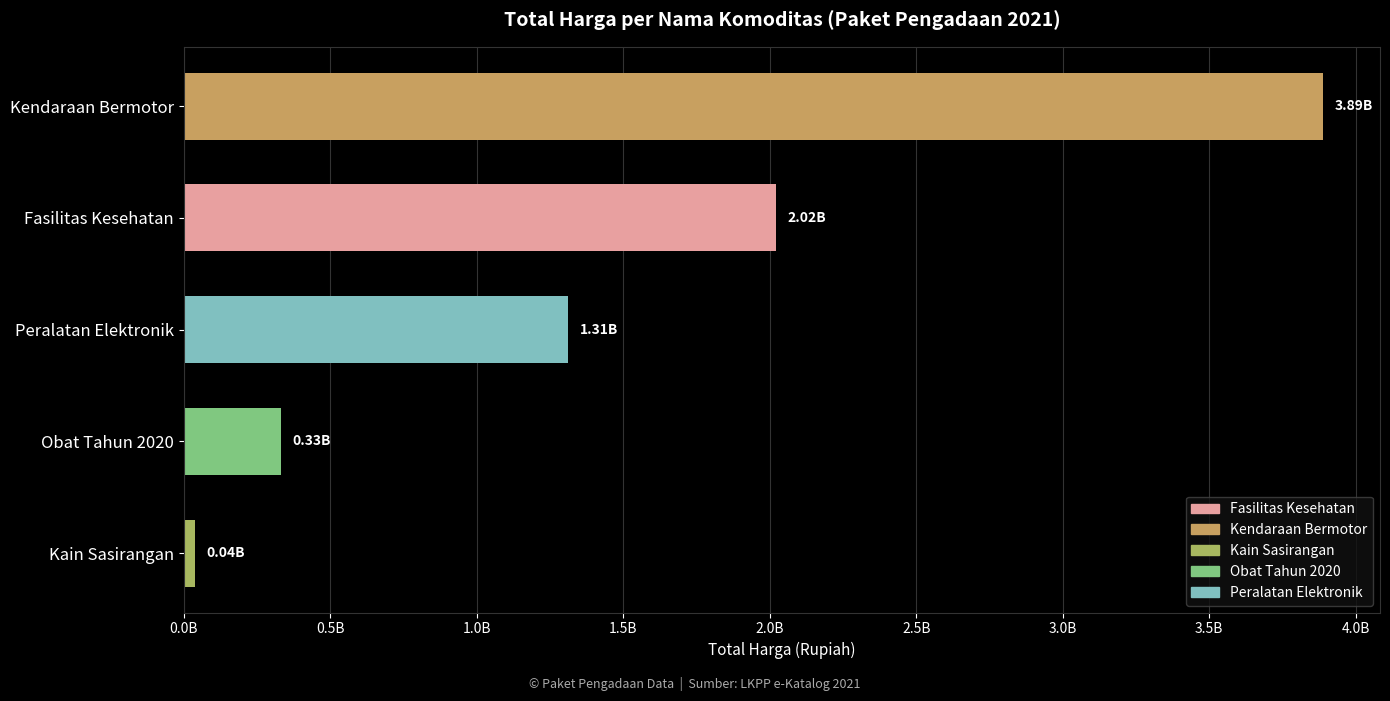

Are the bars horizontal?

Yes